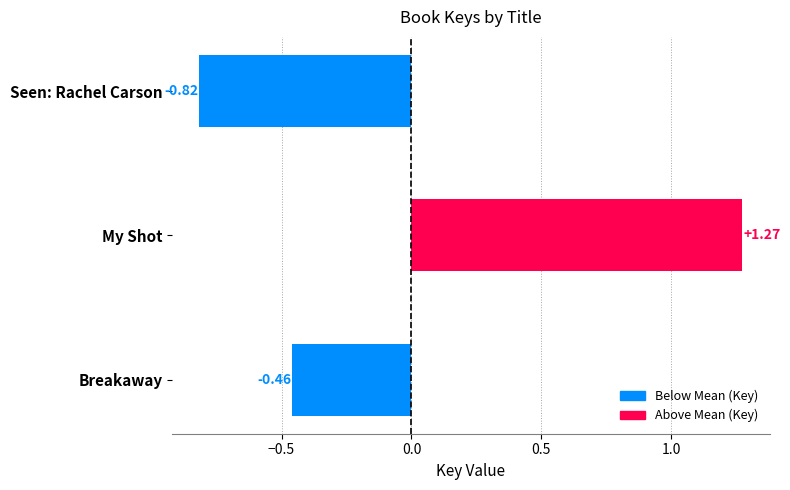

List the labels in order of value, largest first.

My Shot, Breakaway, Seen: Rachel Carson